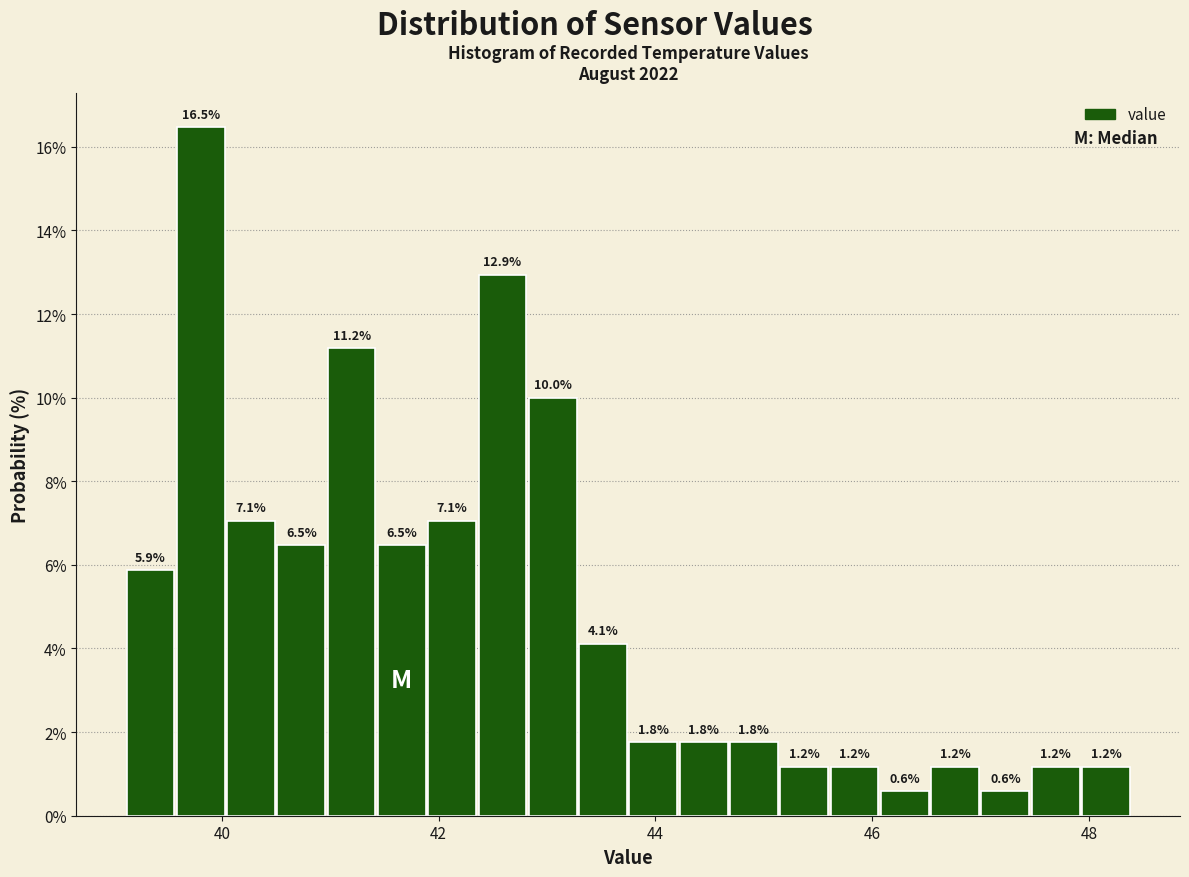

Around what value on the x-axis is the tallest bar? Give the approximate position of its centre, as read against the axis.

39.8